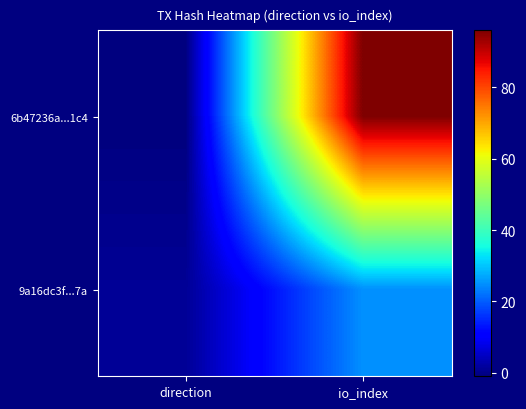

Between direction and io_index, which is larger?

io_index